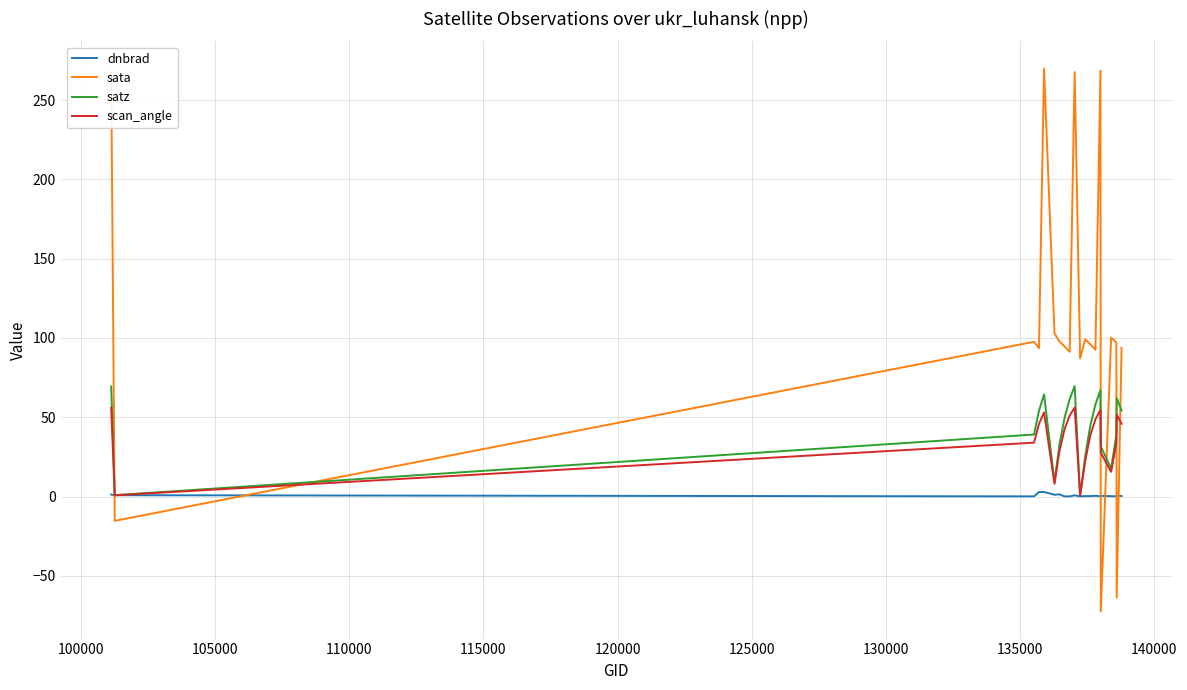

True or false: sata and dnbrad cross at least once.

True